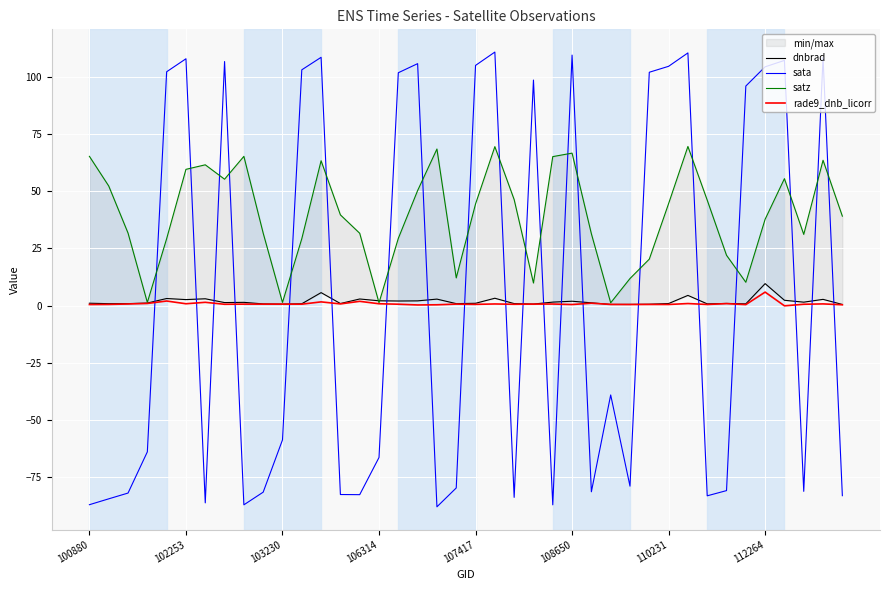

Which series ends up on top after the final intersection of rade9_dnb_licorr and sata?

rade9_dnb_licorr